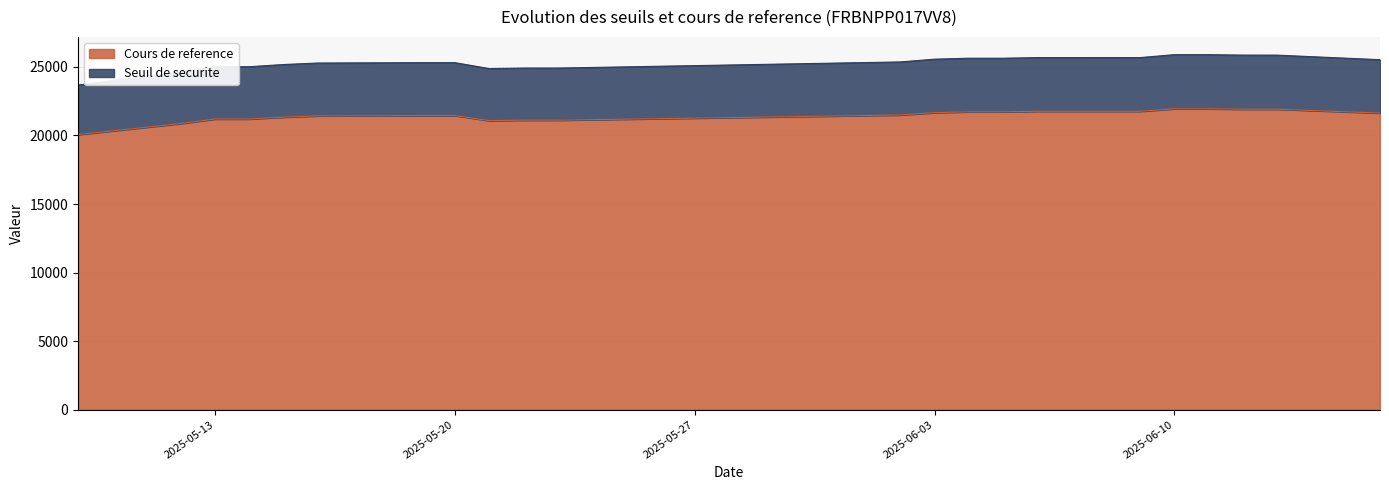

True or false: Seuil de securite and Cours de reference intersect in this chart.

False